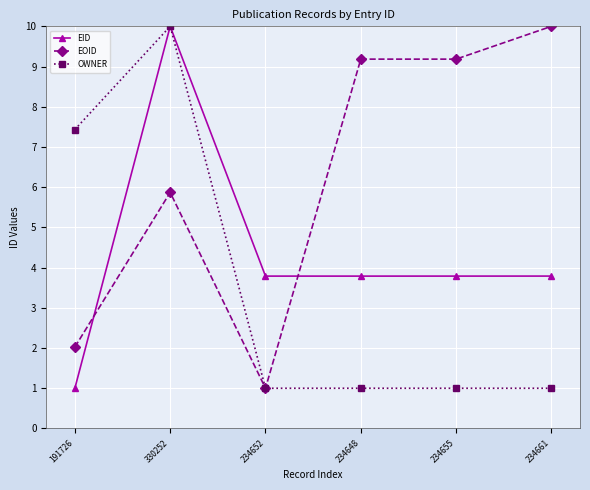

Which category has the lowest value in the EID series?

191726